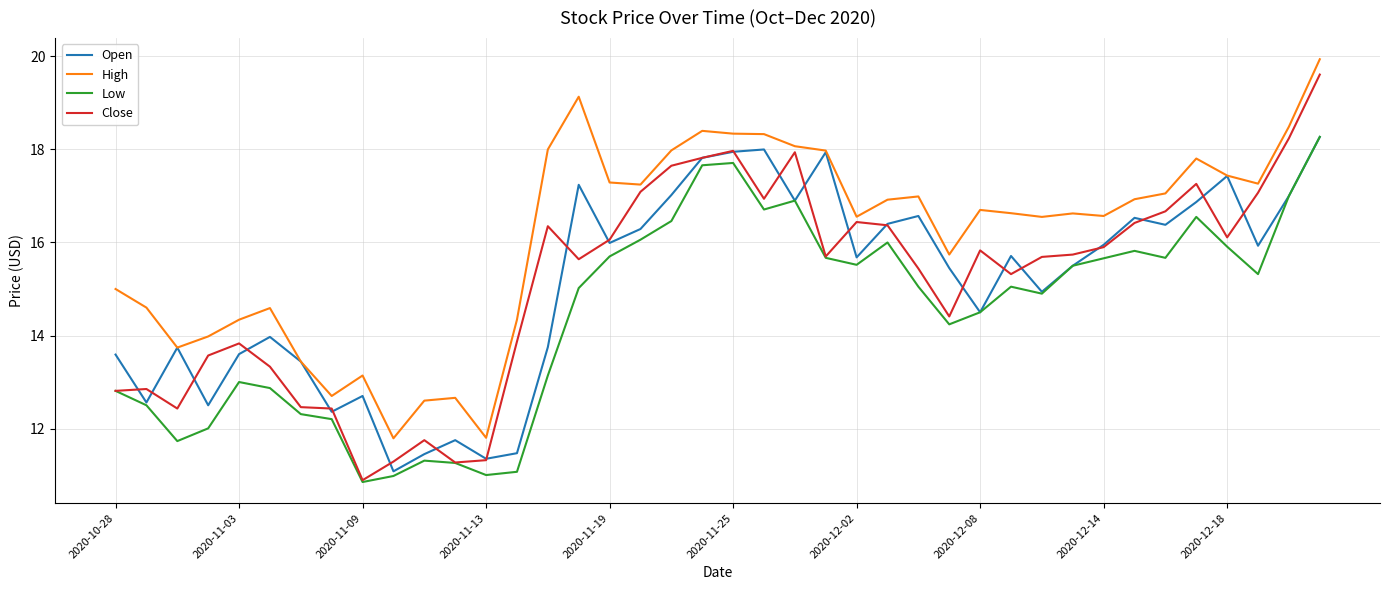

Which series has the widest spread of values?

Close